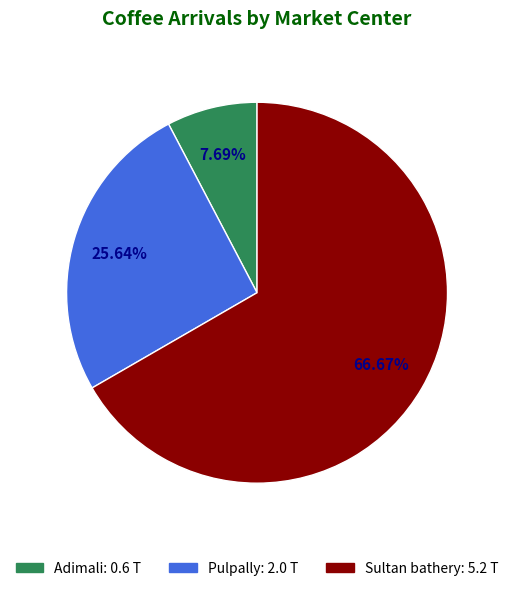

To the nearest percent, what percentage of the pie is Adimali?

8%